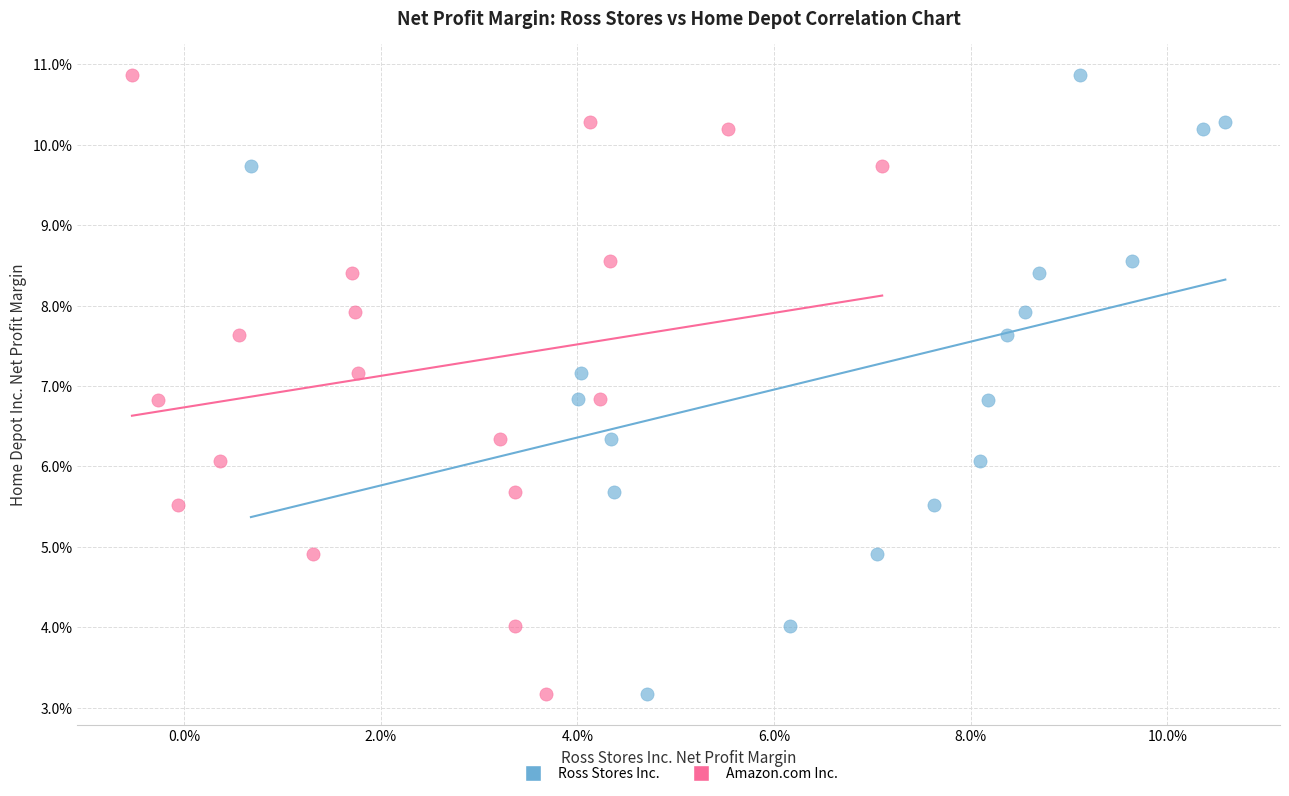

What are all the series names shown in the legend?

Ross Stores Inc., Amazon.com Inc.